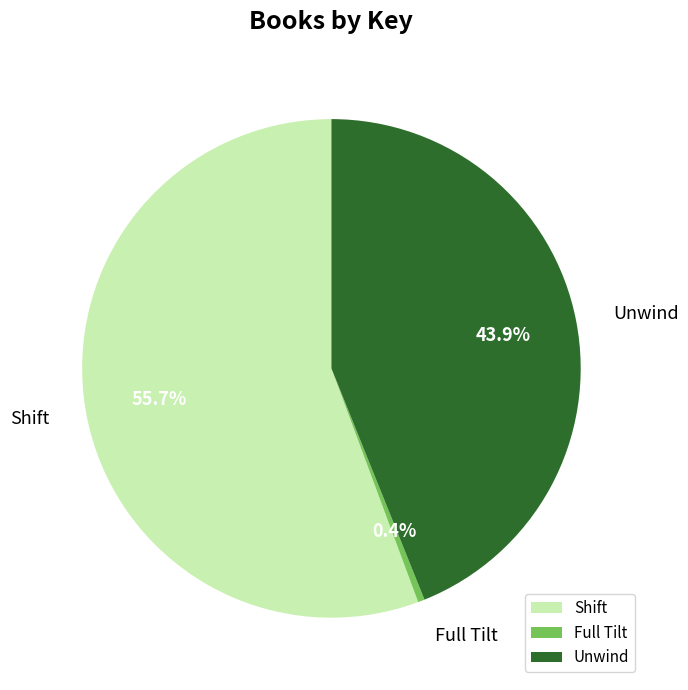

To the nearest percent, what is the difference between the Shift and Unwind slice percentages?

12%